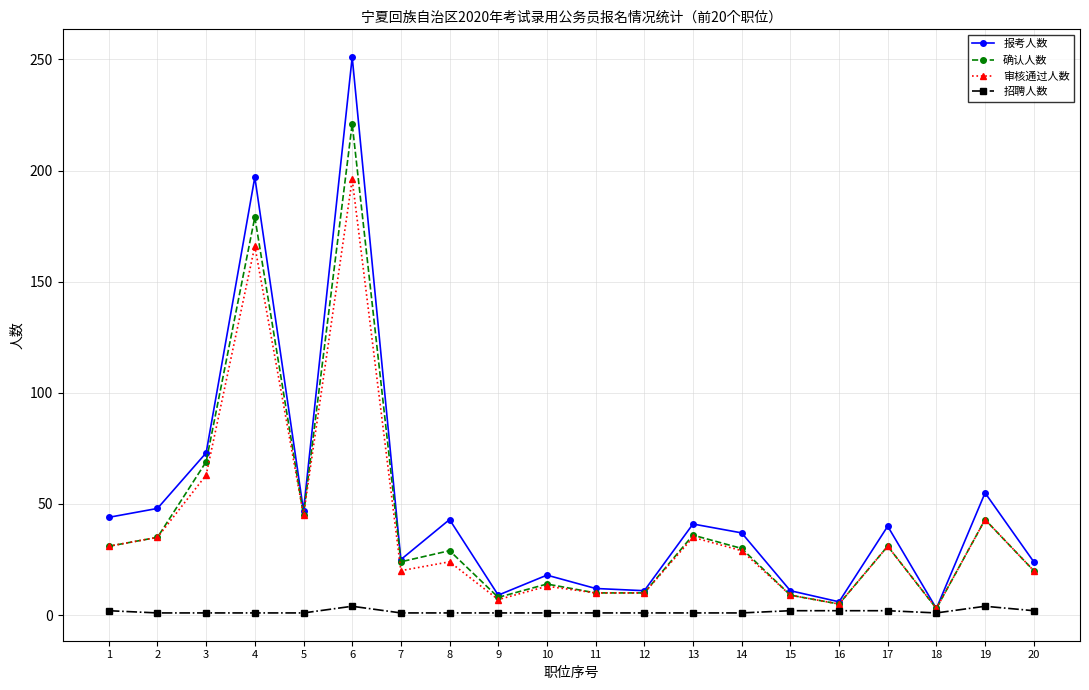

How many data points does each series have?

20